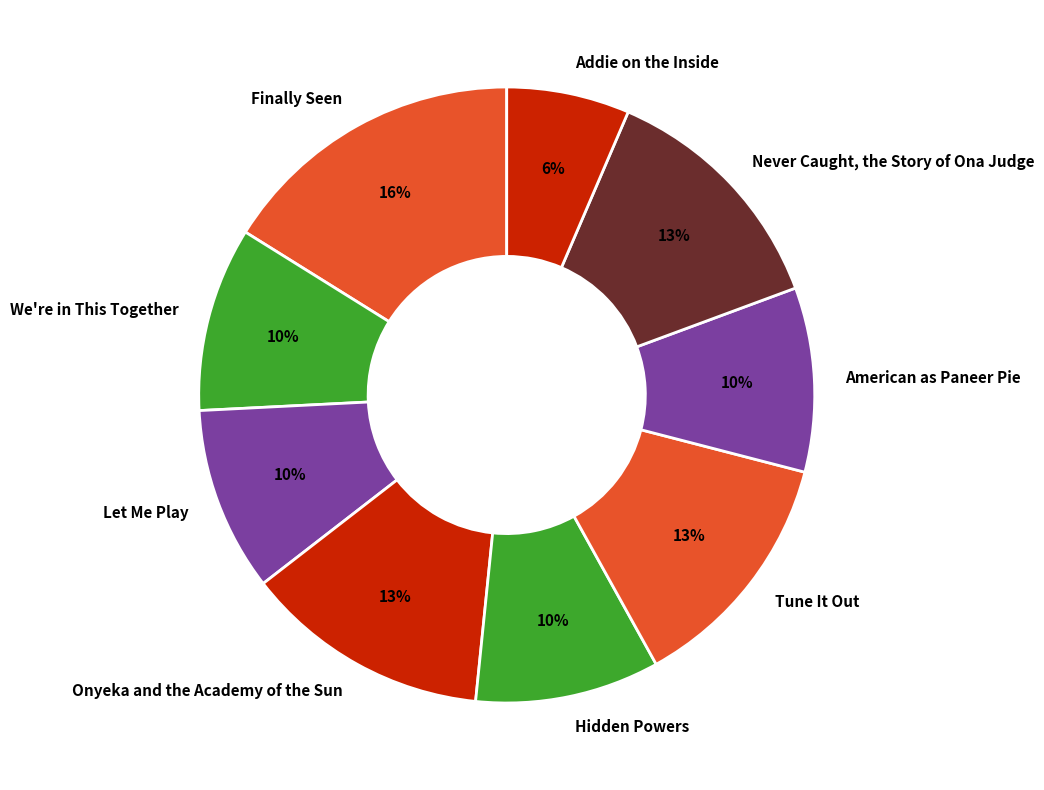

How many segments does this pie chart have?

9